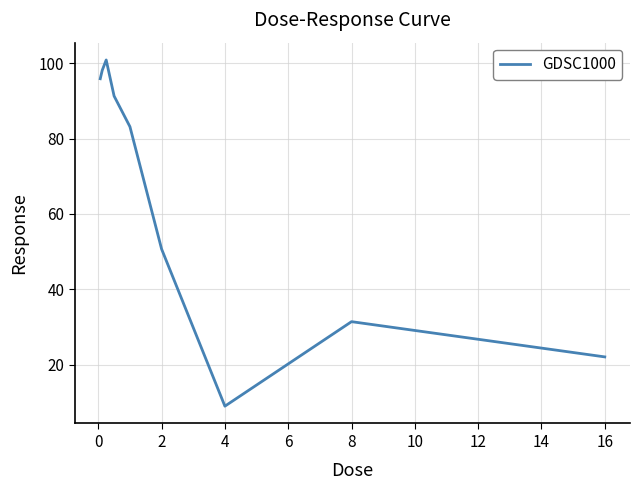

What is the greatest value displayed?

100.8